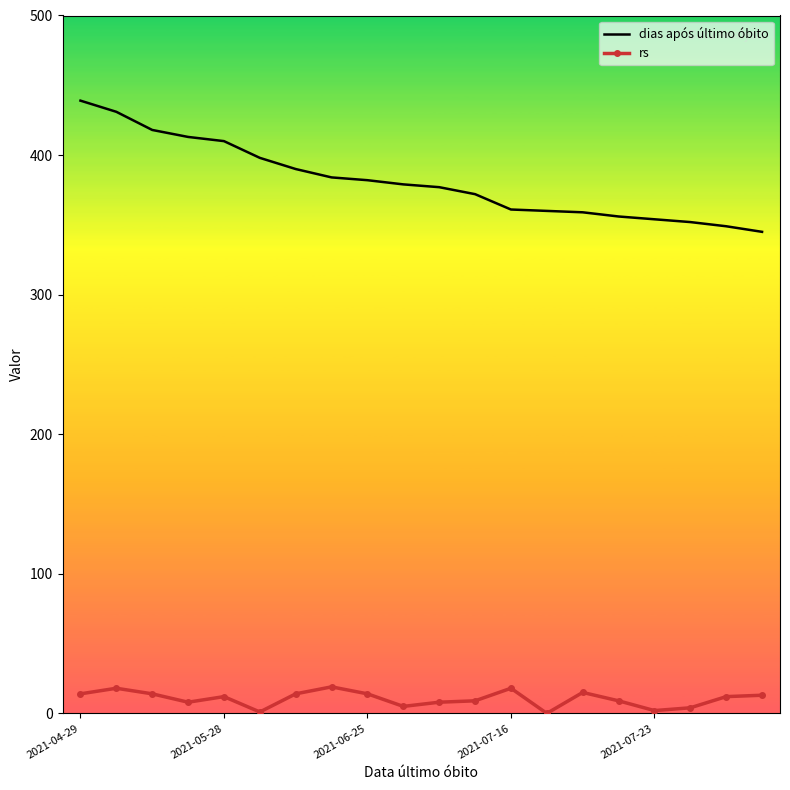

True or false: rs and dias após último óbito intersect in this chart.

False